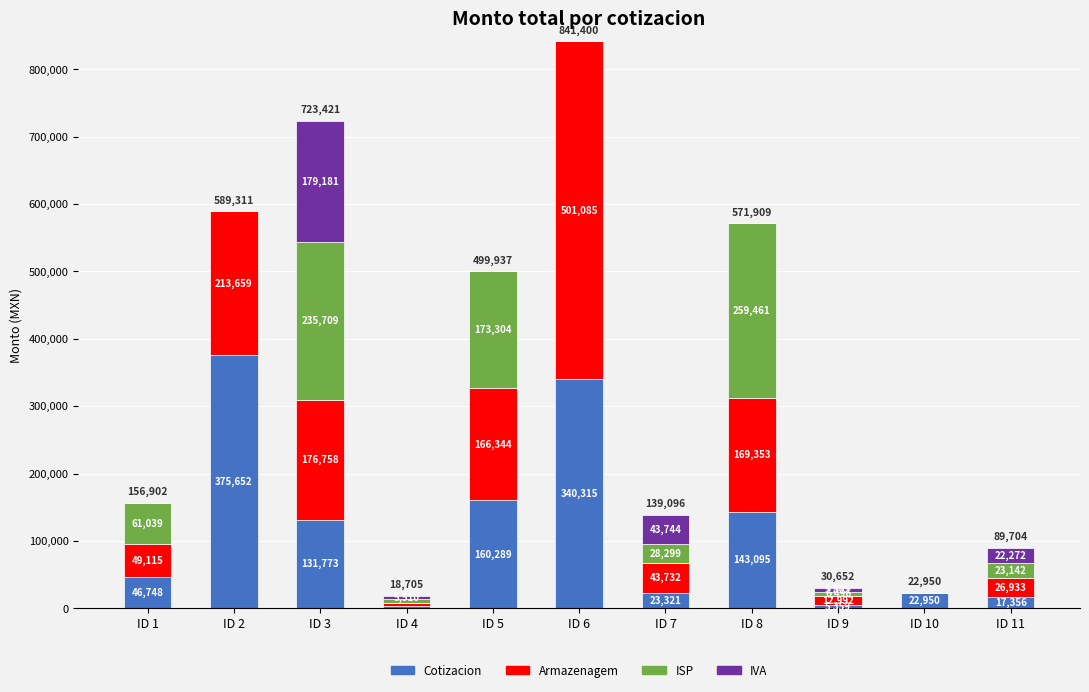

At which category is the sum across all series the highest?

ID 6